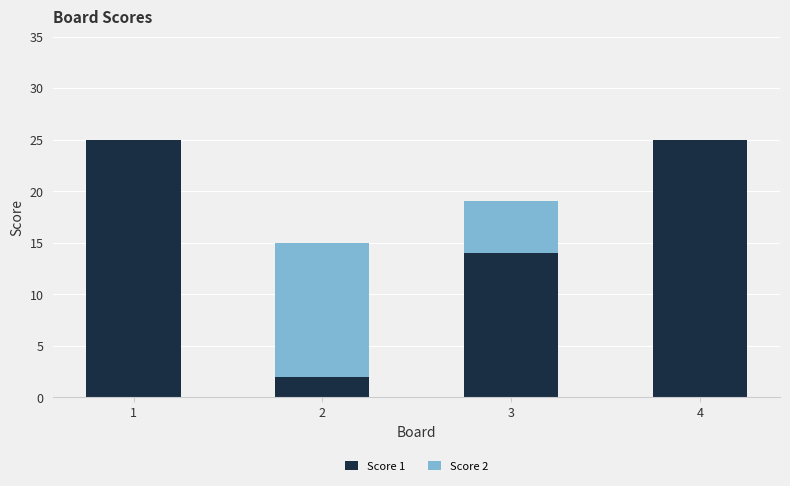

What is the highest value of the Score 1 series?

25